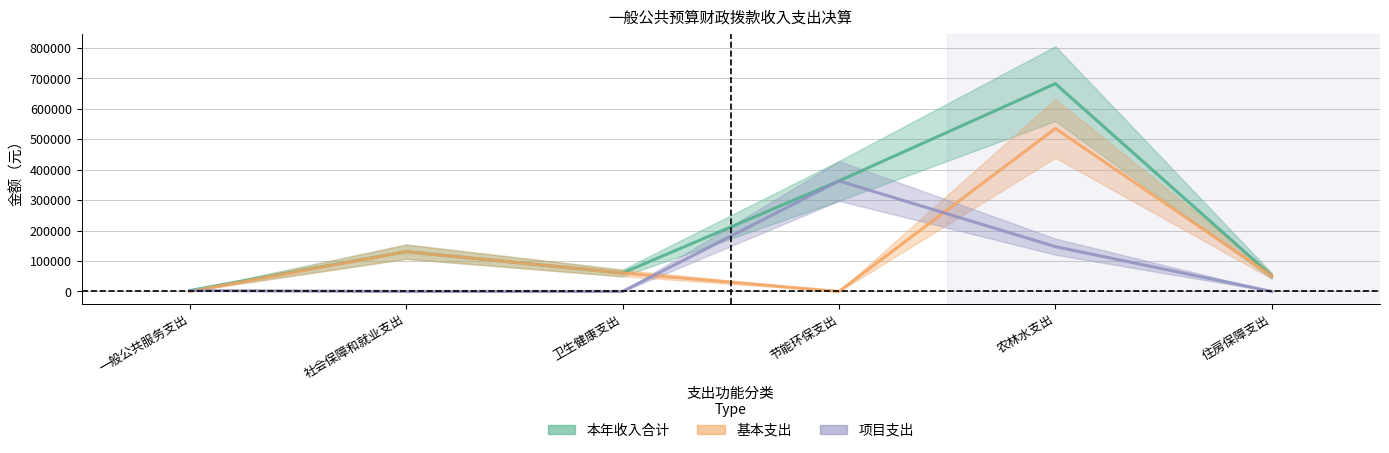

Where is the first local maximum for 本年收入合计?

社会保障和就业支出